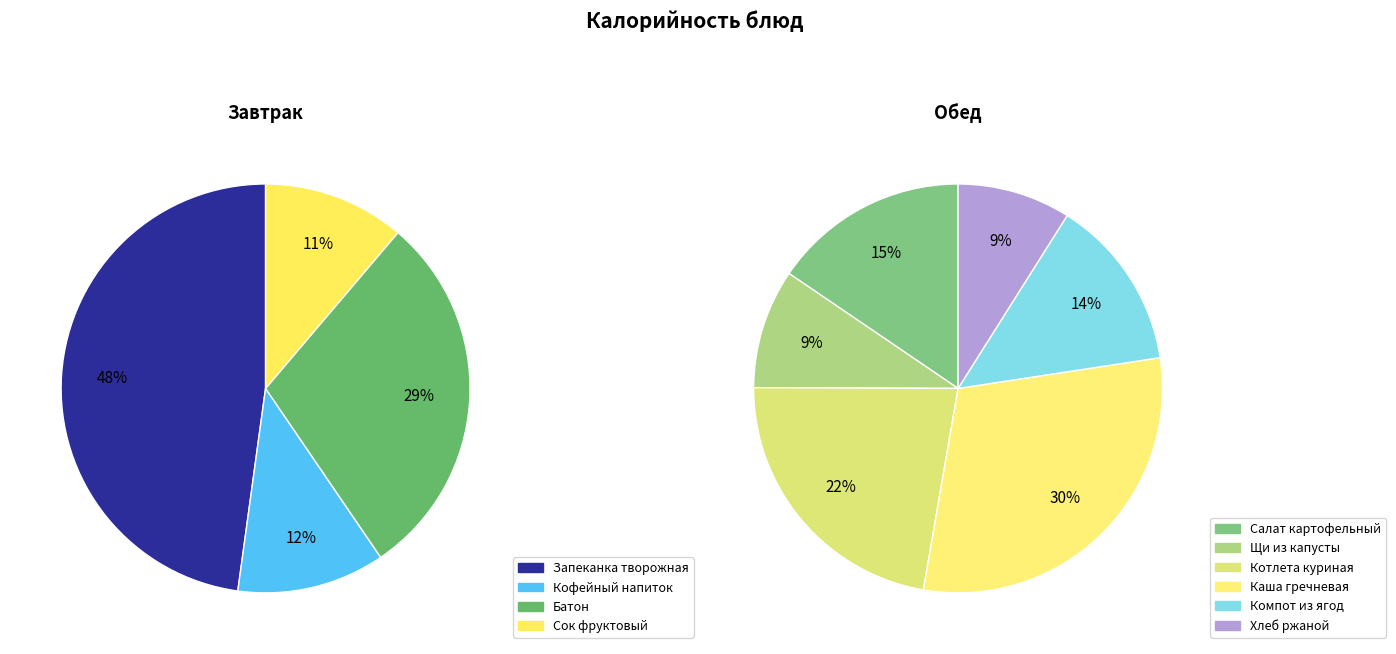

What is the smallest slice in the pie chart?

Хлеб ржаной